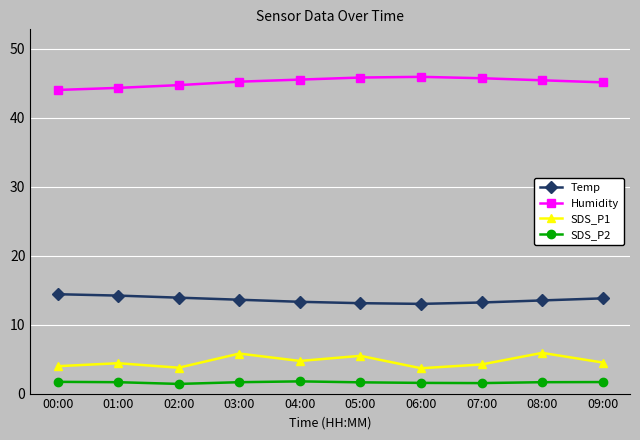

What are all the series names shown in the legend?

Temp, Humidity, SDS_P1, SDS_P2